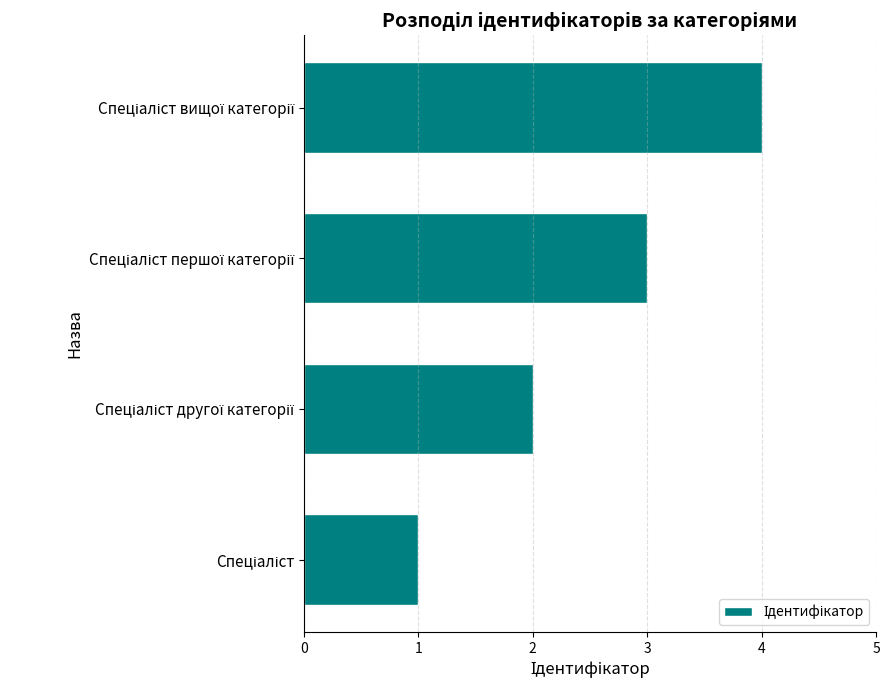

What is the difference between the maximum and minimum values?

3